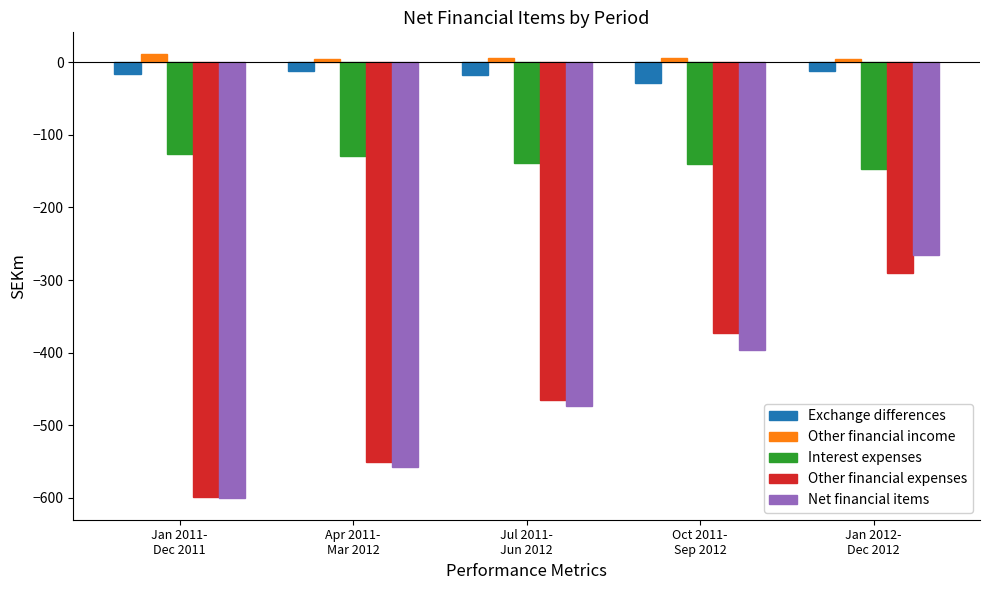

What is the maximum value shown in the chart?

11